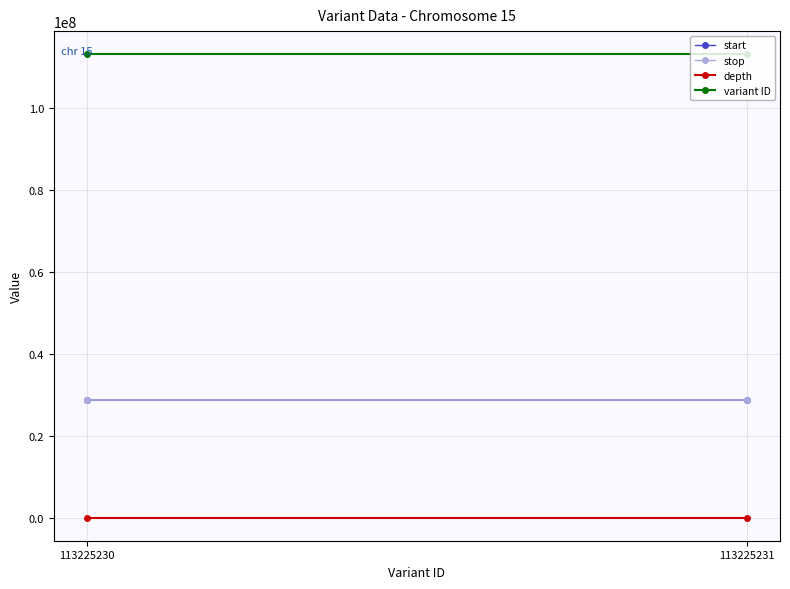

Where is variant ID nearest to the value 113225230?

113225230